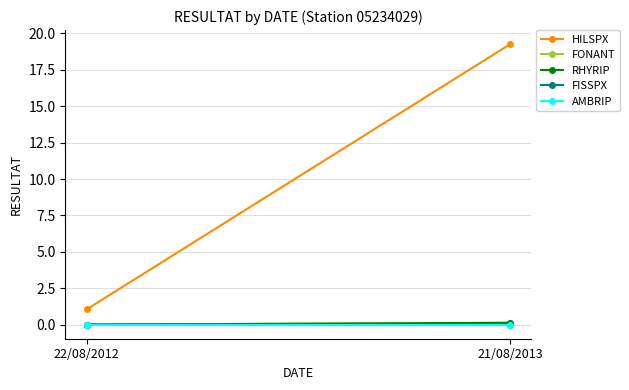

List the labels in order of RHYRIP value, largest first.

21/08/2013, 22/08/2012